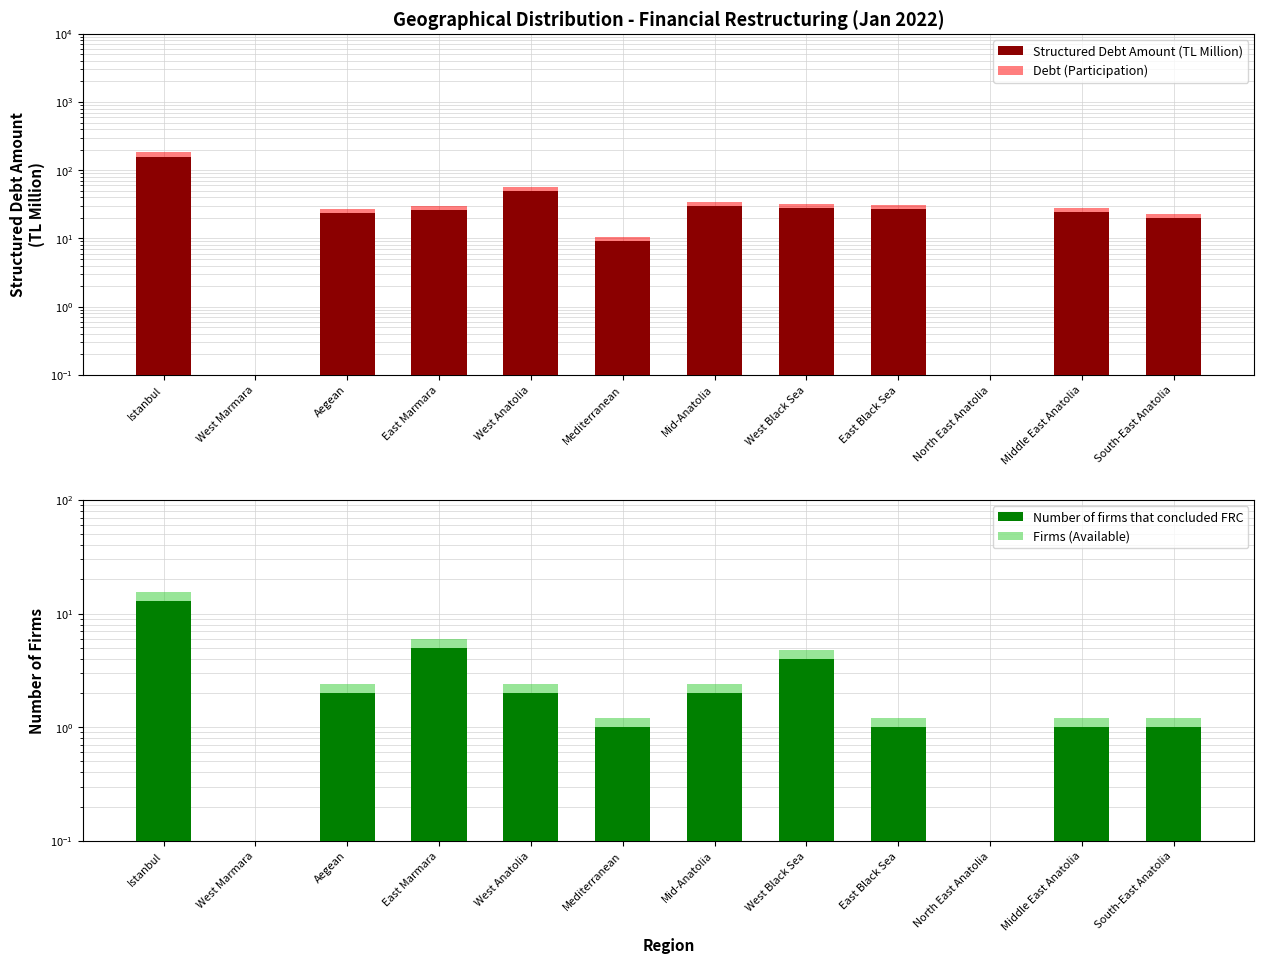

True or false: Debt (Participation) has a value of 17.9 at Middle East Anatolia.

False